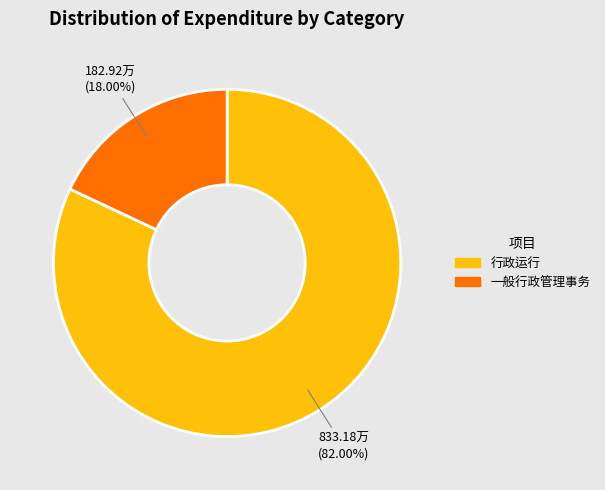

True or false: 一般行政管理事务 accounts for 31% of the total.

False